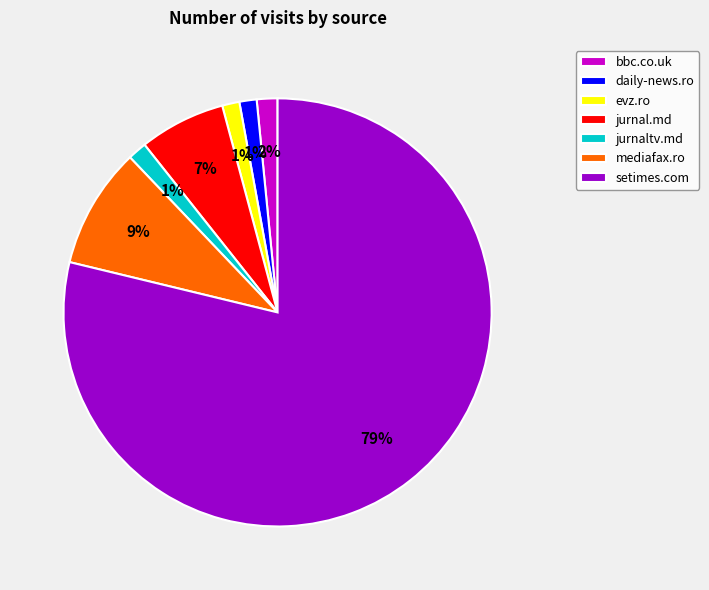

True or false: daily-news.ro accounts for 1% of the total.

True